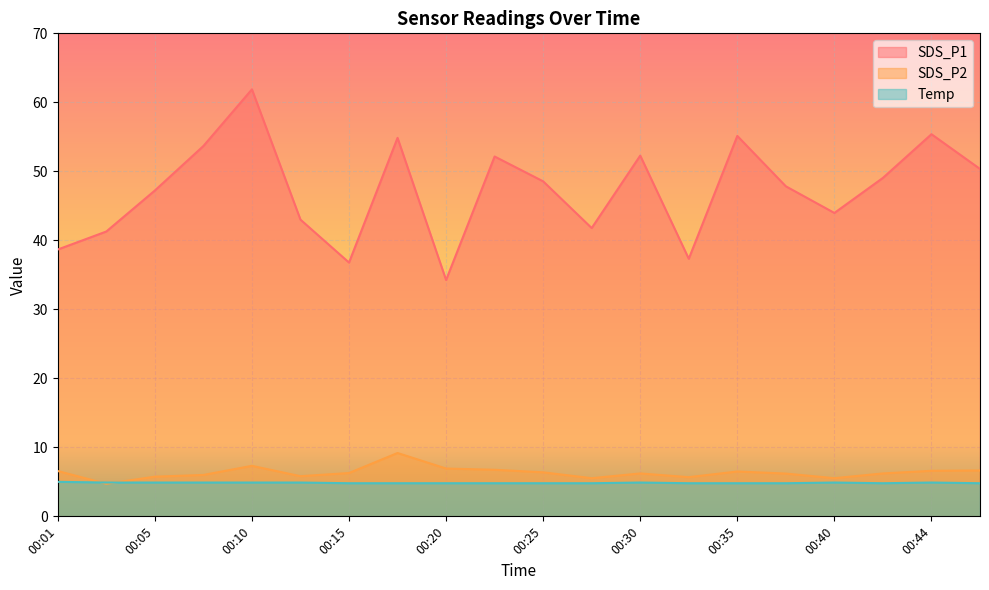

Reading left to right, transcribe all the data shown in this chart.

SDS_P1: 38.7	41.3	47.2	53.7	61.9	43.0	36.8	54.9	34.2	52.1	48.5	41.8	52.3	37.3	55.1	47.8	44.0	49.0	55.4	50.4
SDS_P2: 6.6	4.7	5.8	6.0	7.3	5.8	6.3	9.2	6.9	6.8	6.4	5.5	6.2	5.7	6.5	6.2	5.5	6.2	6.6	6.7
Temp: 5.0	4.9	4.9	4.9	4.9	4.9	4.8	4.8	4.8	4.8	4.8	4.8	4.9	4.8	4.8	4.8	4.9	4.8	4.9	4.8